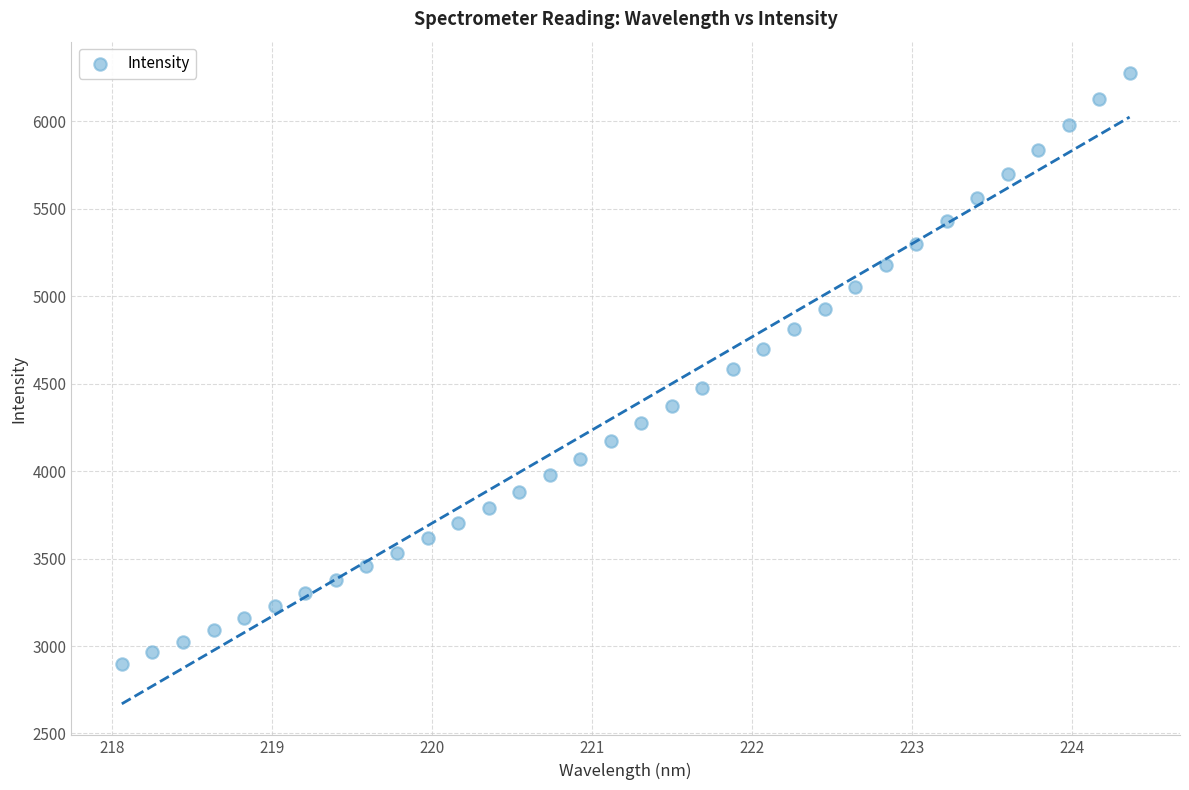

What is the range of Y values (max minus min)?

3375.8